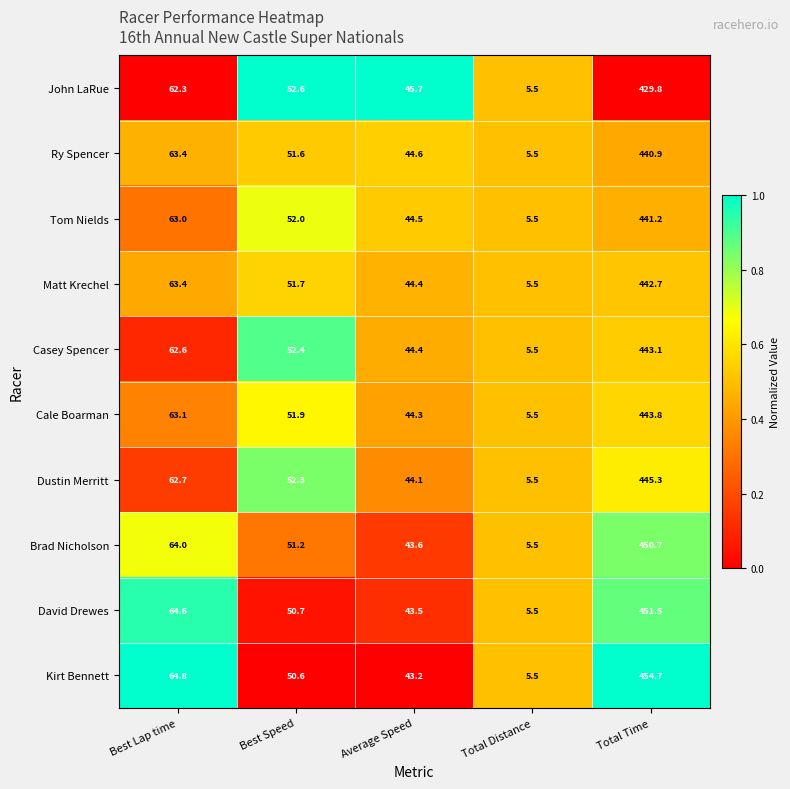

Where does the Tom Nields series first go above 52?

Best Lap time